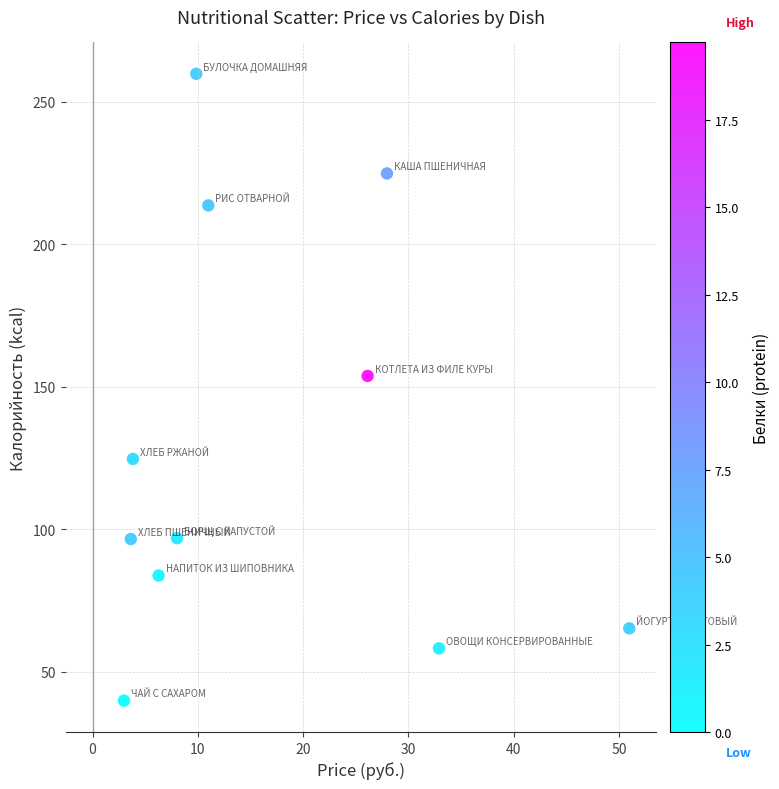

What Y value in the scatter plot is closest to 149?

153.8